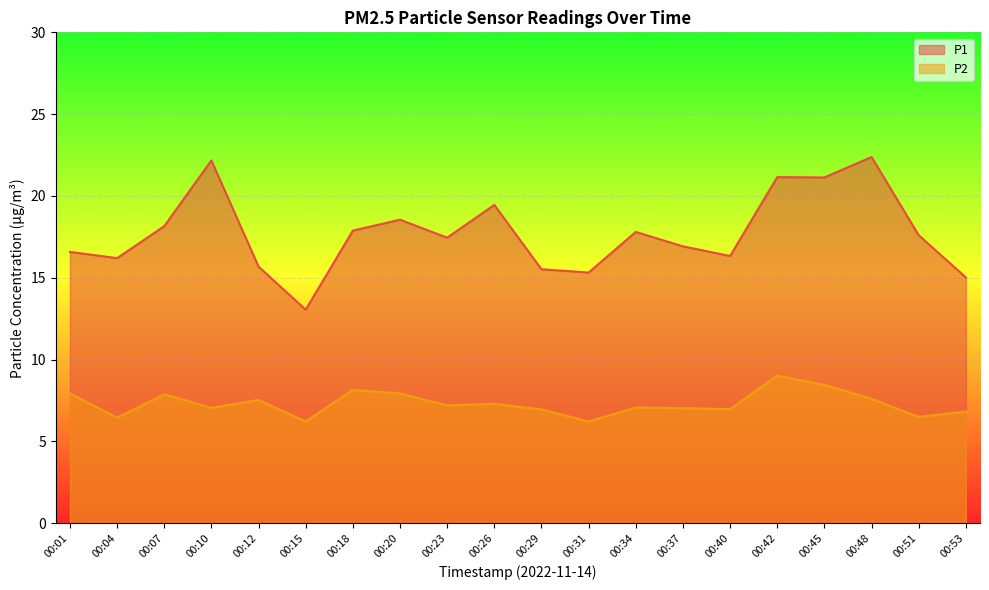

True or false: P2 has a value of 11.4 at 00:12.

False